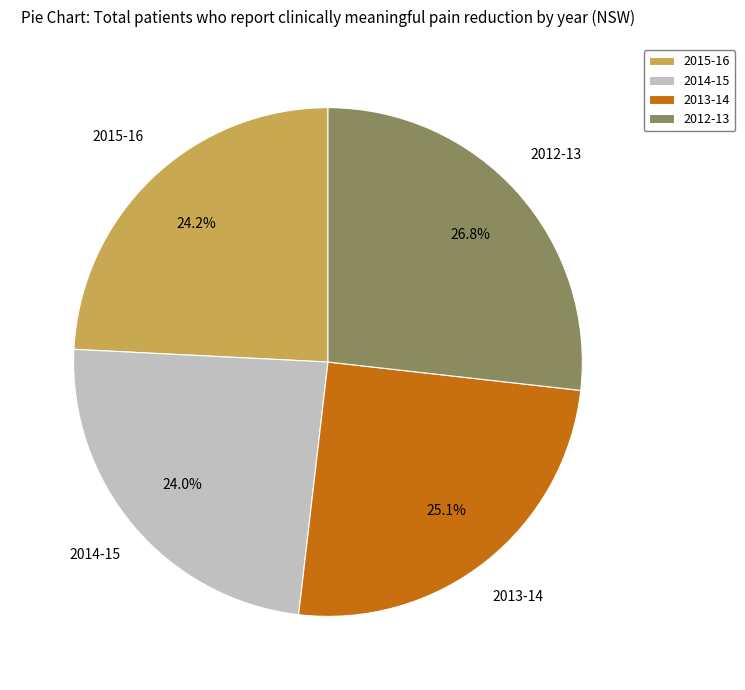

What percentage is NOT represented by 2015-16?

75.8%